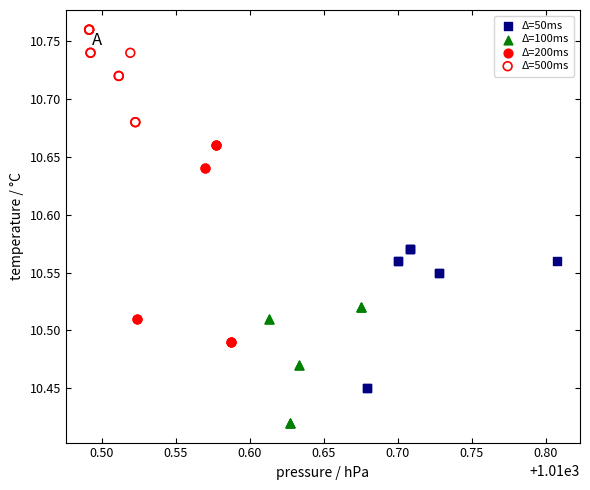

What are all the series names shown in the legend?

Δ=50ms, Δ=100ms, Δ=200ms, Δ=500ms